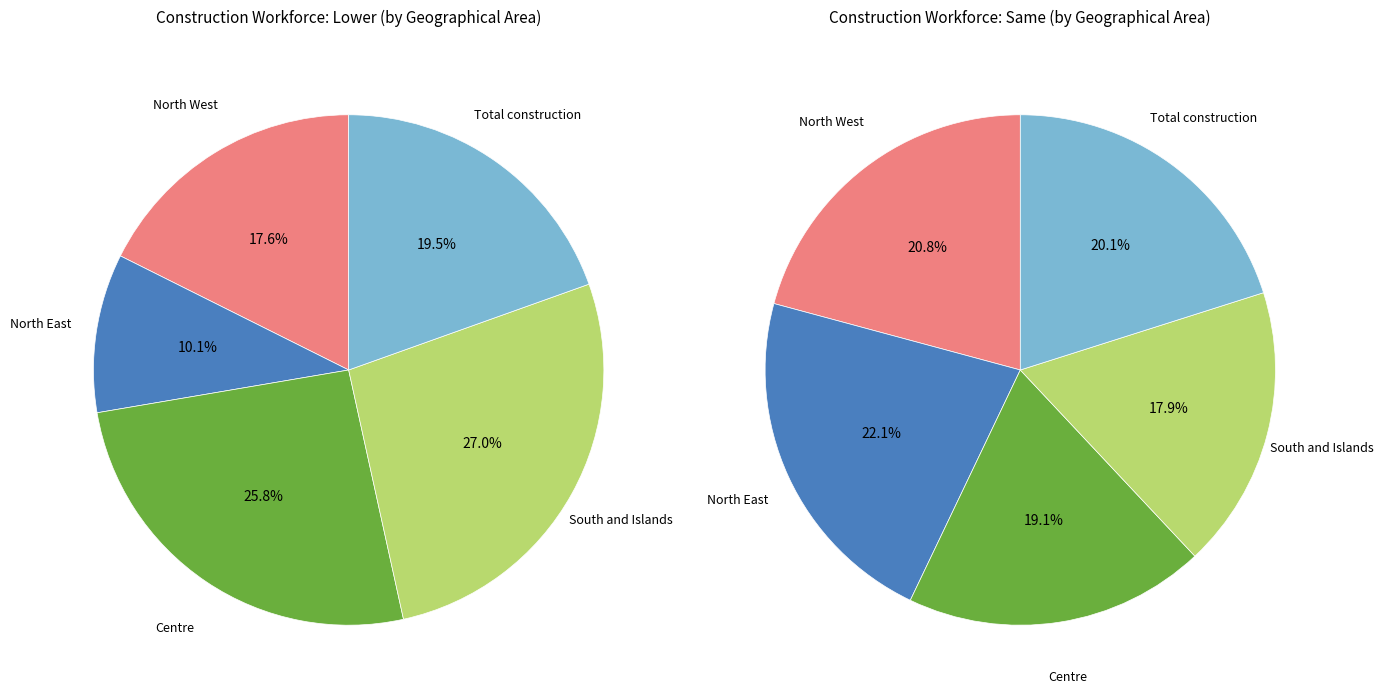

Is there a majority slice in this chart?

No